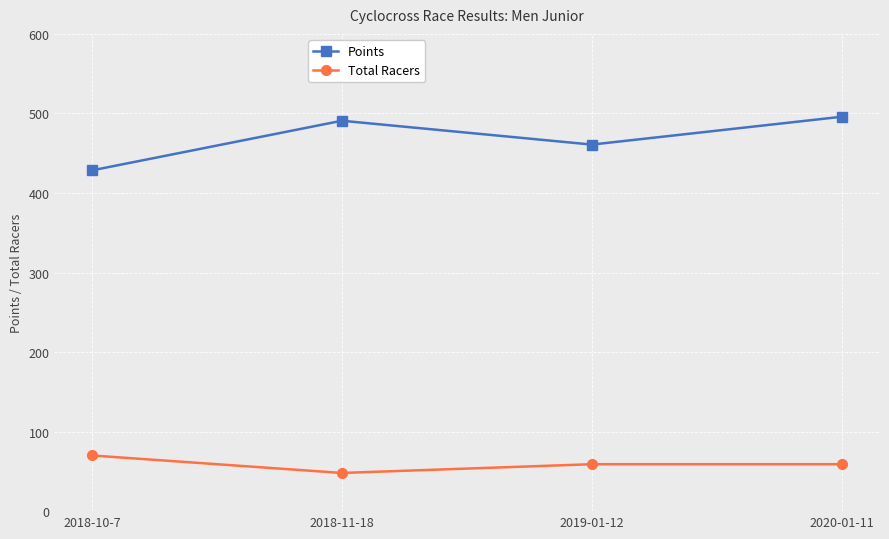

What is the sum of all Total Racers values?

236.0